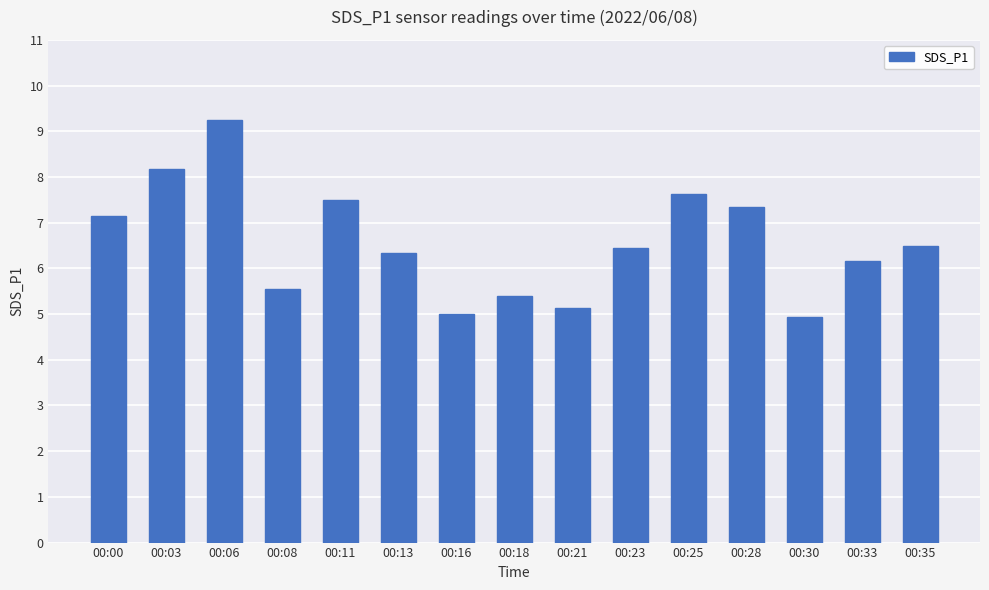

What is the average value?

6.6